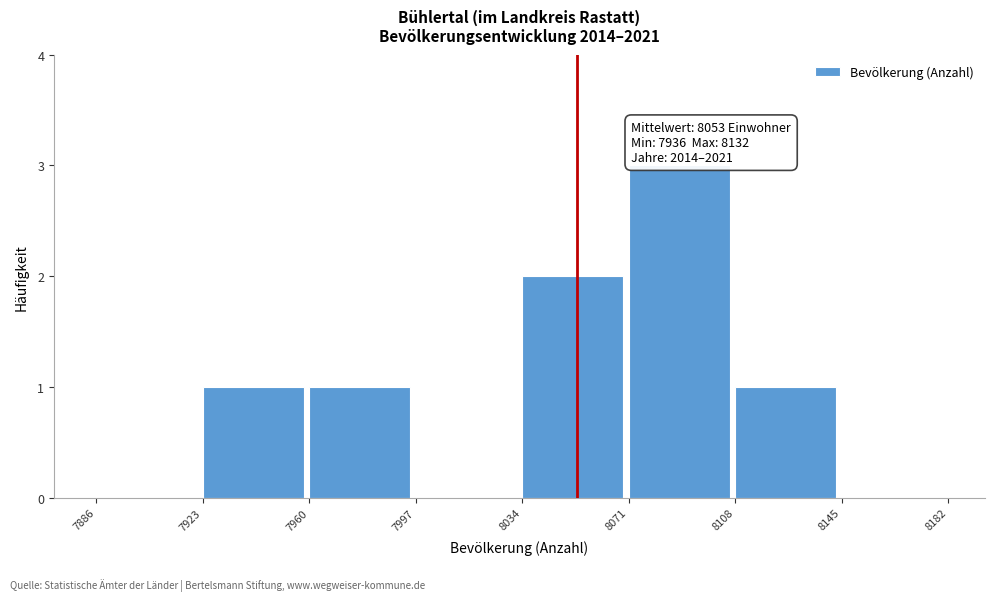

Which range on the x-axis has the tallest bar?

8071 to 8108